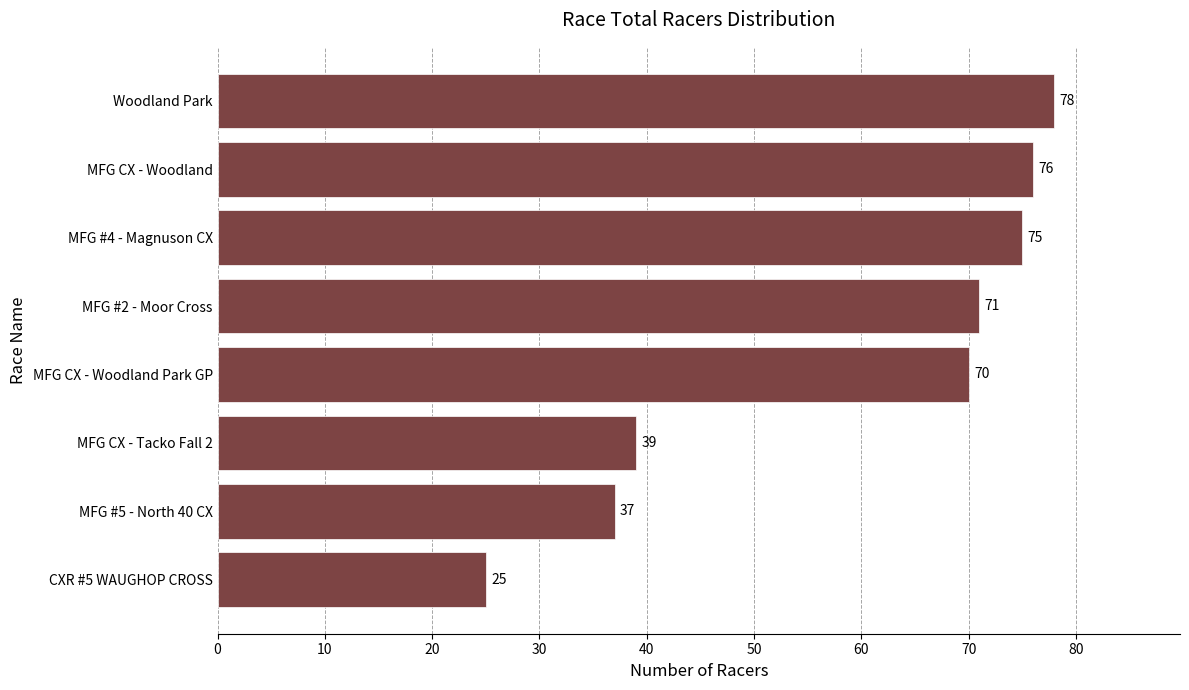

The chart shows a value of 23 at MFG CX - Tacko Fall 2. True or false?

False